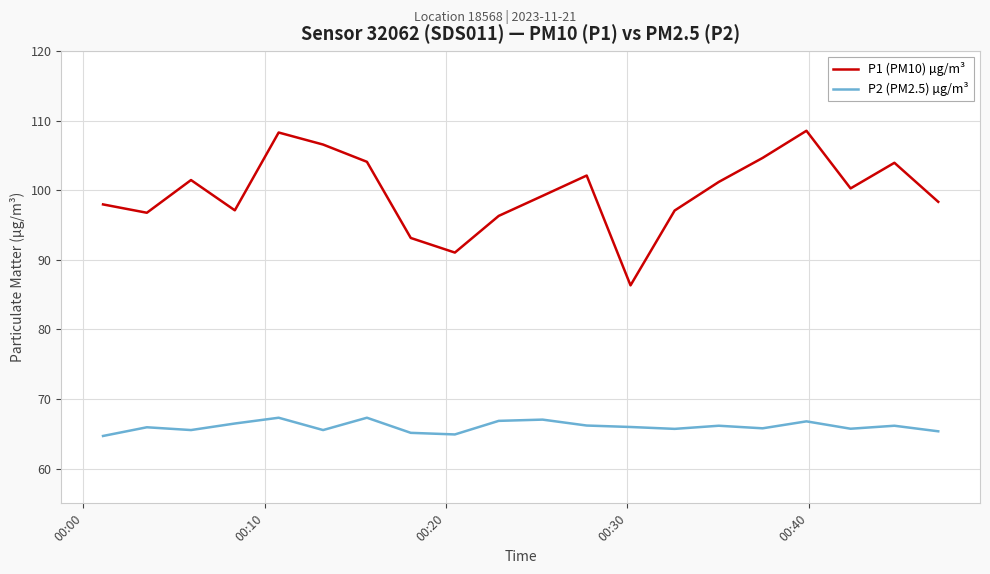

What are all the series names shown in the legend?

P1 (PM10) µg/m³, P2 (PM2.5) µg/m³